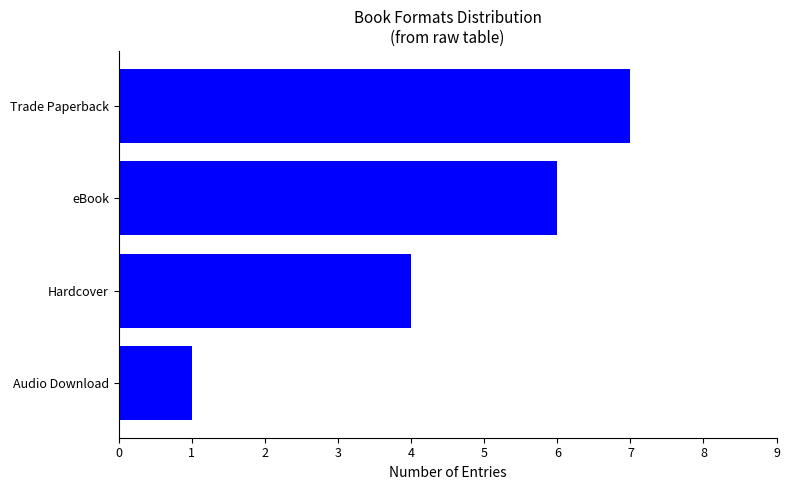

What is the difference between the maximum and minimum values?

6